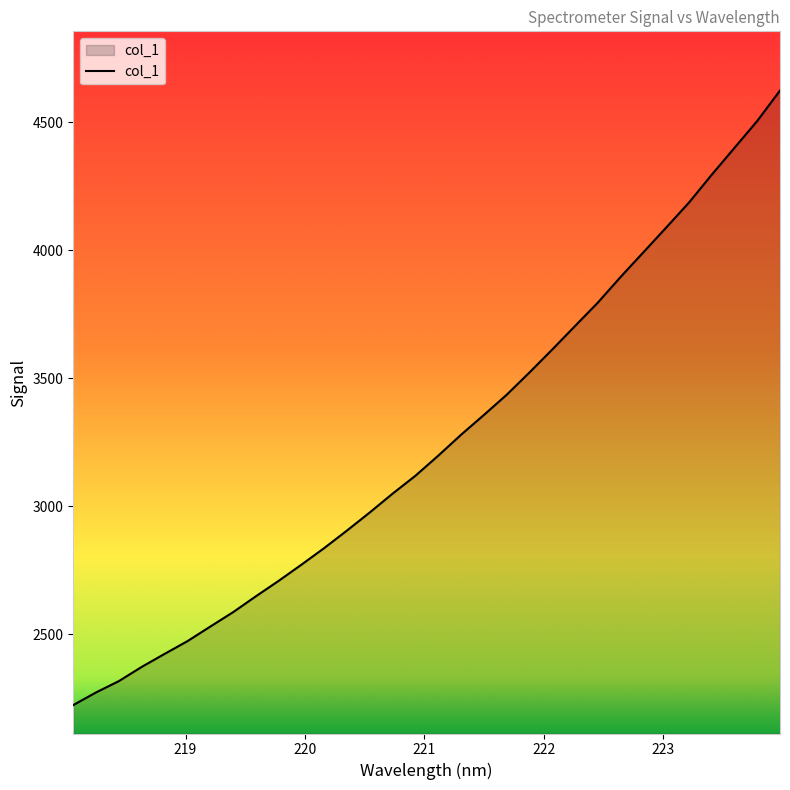

What is the difference between the maximum and minimum values?

2400.2